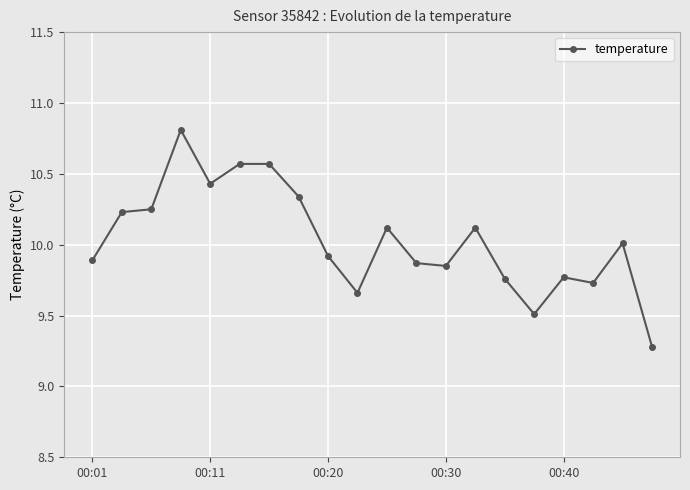

What is the maximum value shown in the chart?

10.8